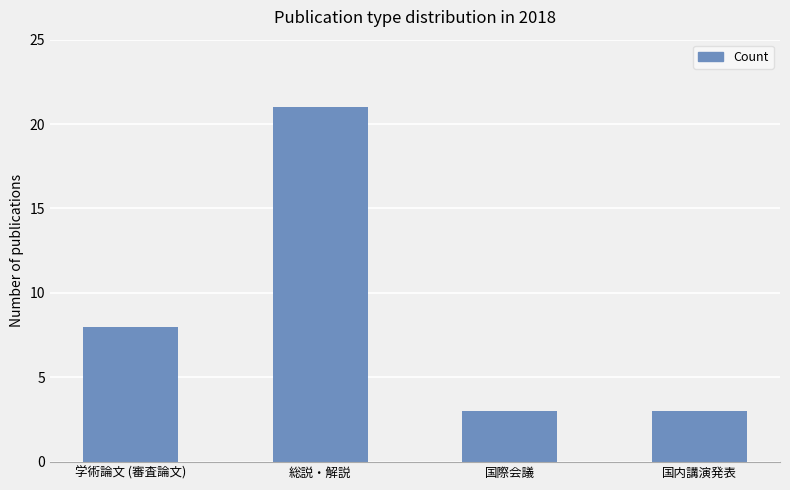

What is the label of the 4th bar from the right?

学術論文 (審査論文)